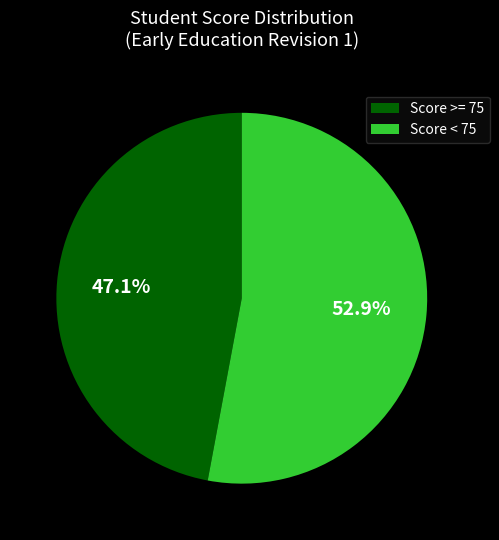

Which has a higher value, Score < 75 or Score >= 75?

Score < 75